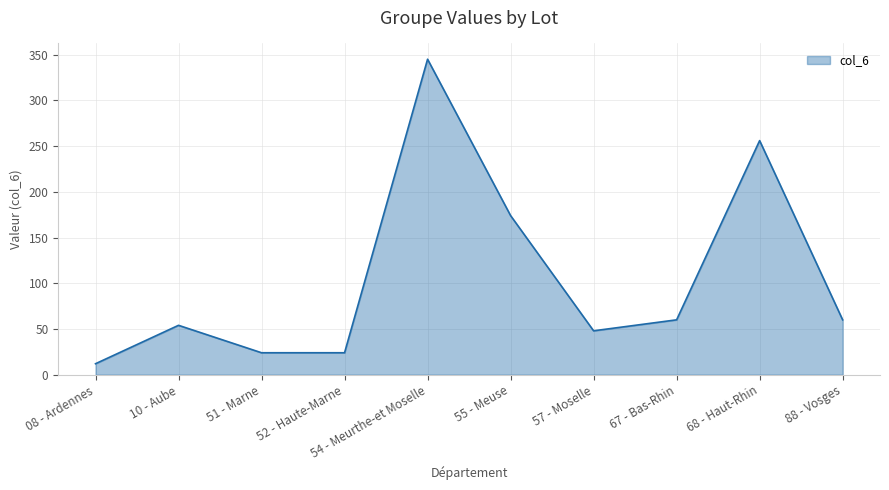

At which category does the chart reach its minimum across all series?

08 - Ardennes